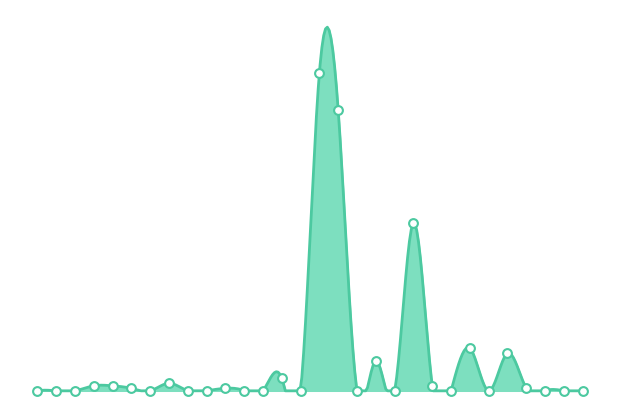

What is the change in value from 2023-06-19 to 2023-06-27?

-2.2